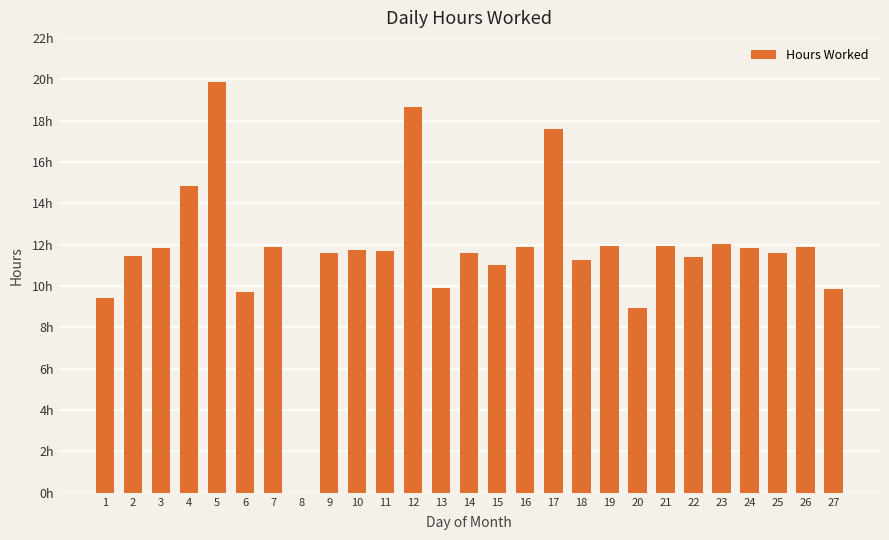

How many data points are above 11?

21